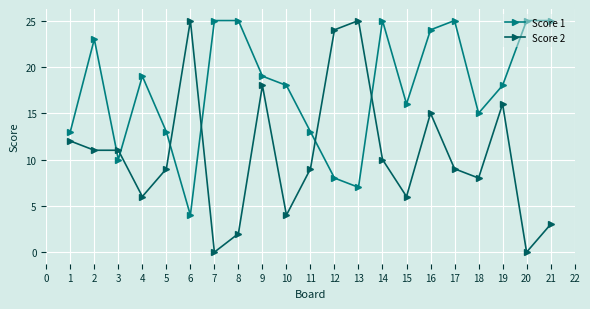

In Score 1, how many points are lower than both neighbors (excluding endpoints)?

5